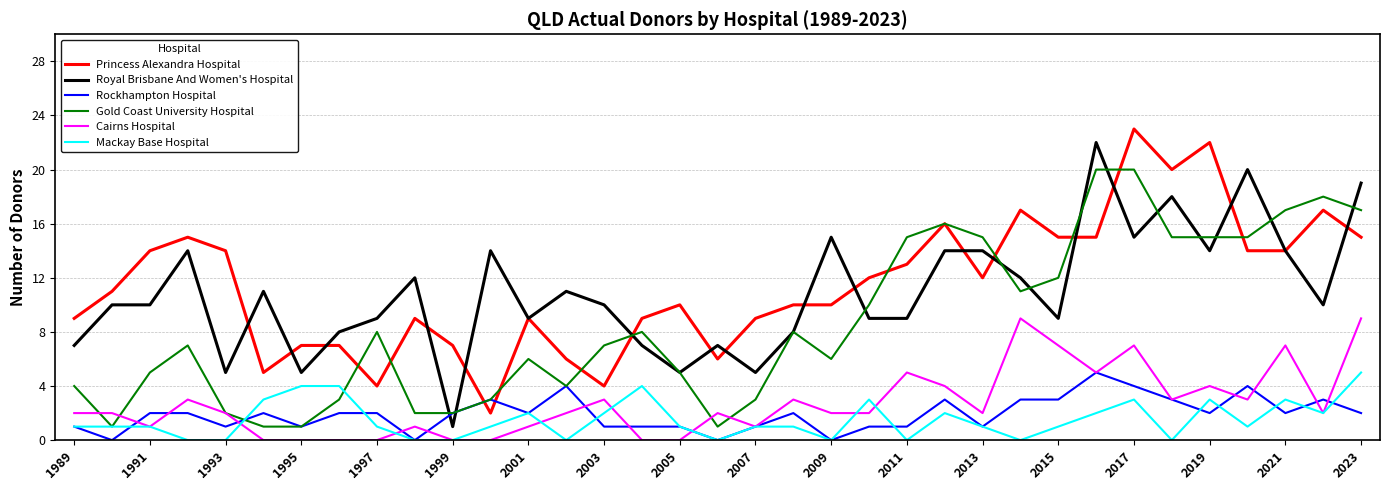

True or false: Cairns Hospital and Royal Brisbane And Women's Hospital cross at least once.

False